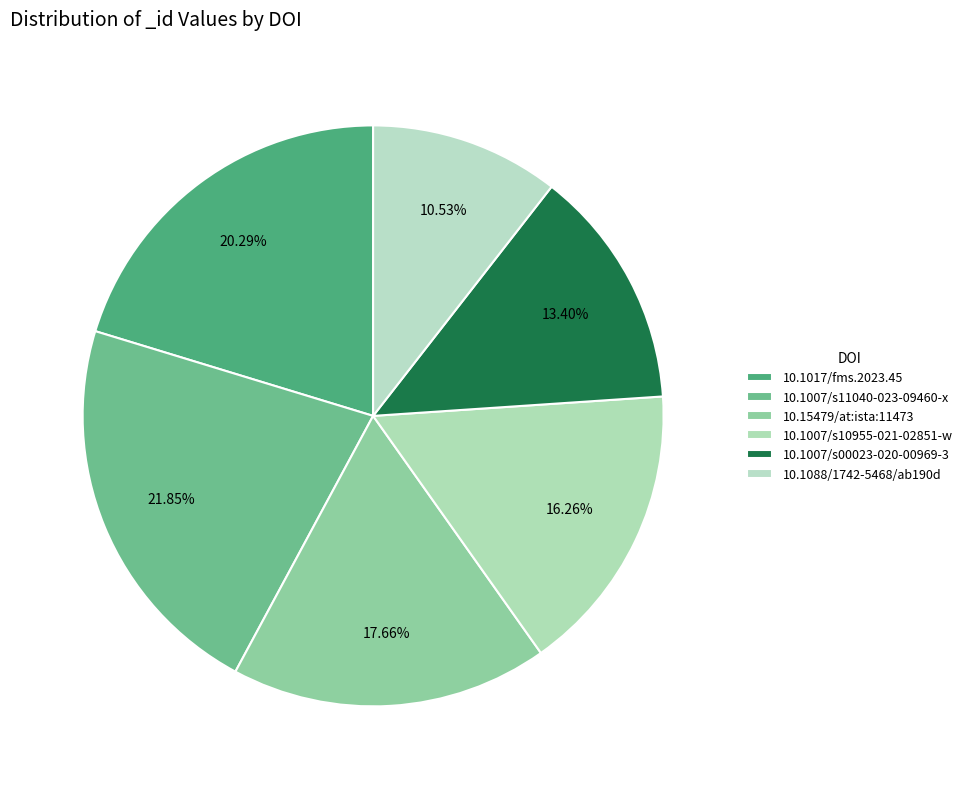

Is the sum of 10.1017/fms.2023.45 and 10.1007/s10955-021-02851-w greater than half?

No